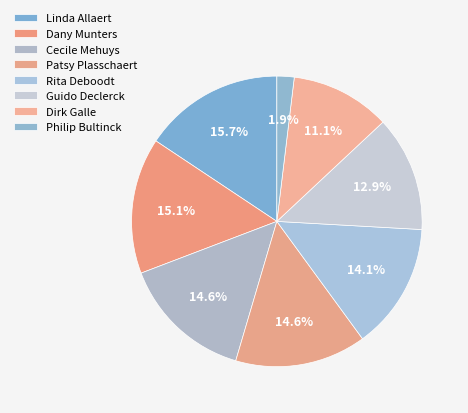

Combined, do Dirk Galle and Dany Munters account for over 50%?

No